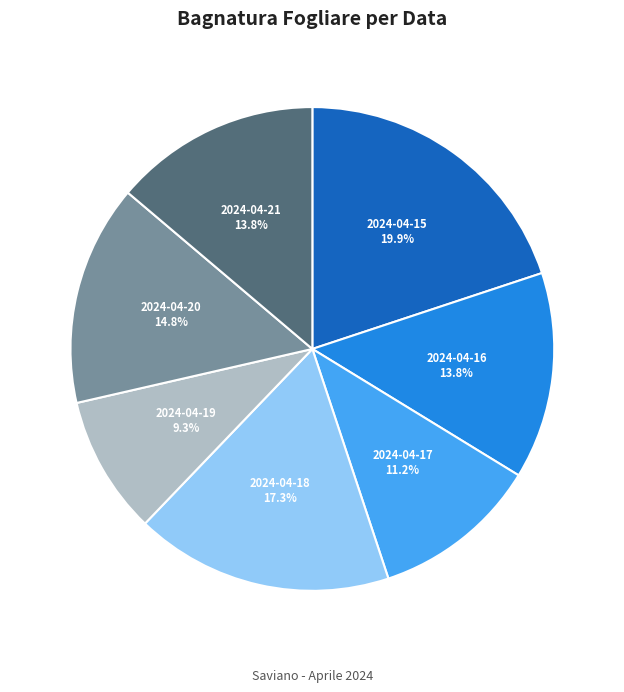

To the nearest percent, what is the difference between the largest and smallest slice percentages?

11%